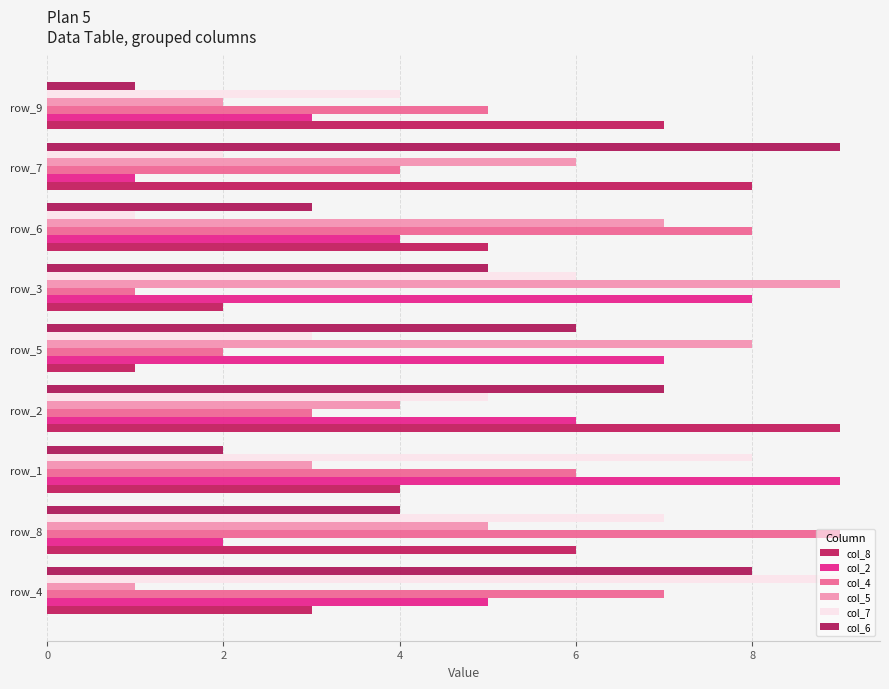

How many categories are shown in the chart?

9